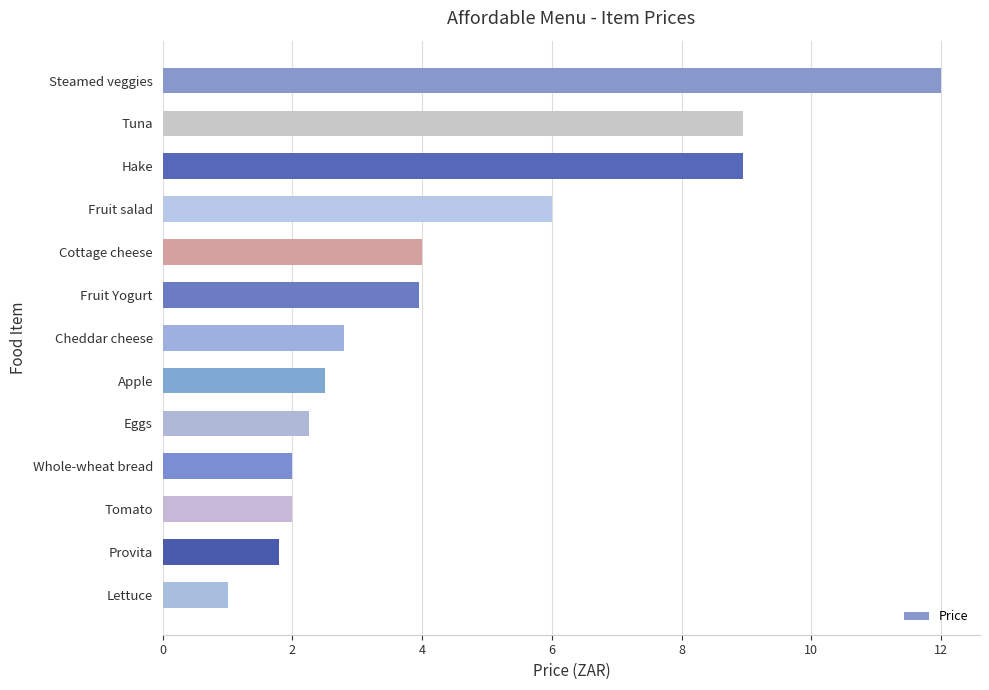

The chart shows a value of 19.1 at Steamed veggies. True or false?

False